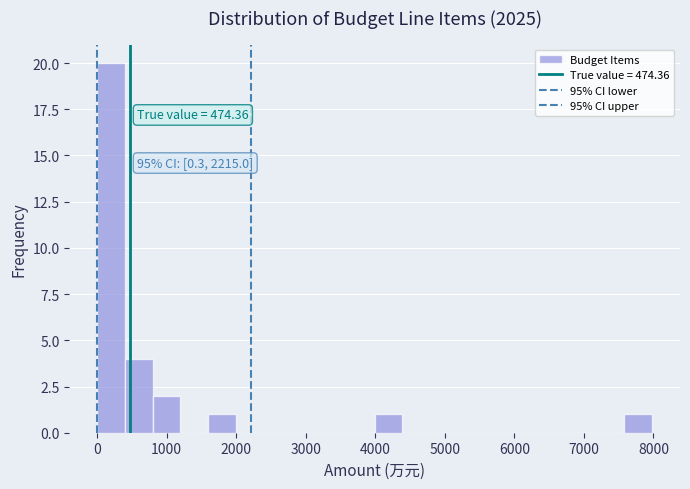

Read against the x-axis, roughly where is the centre of the tallest bar?

200